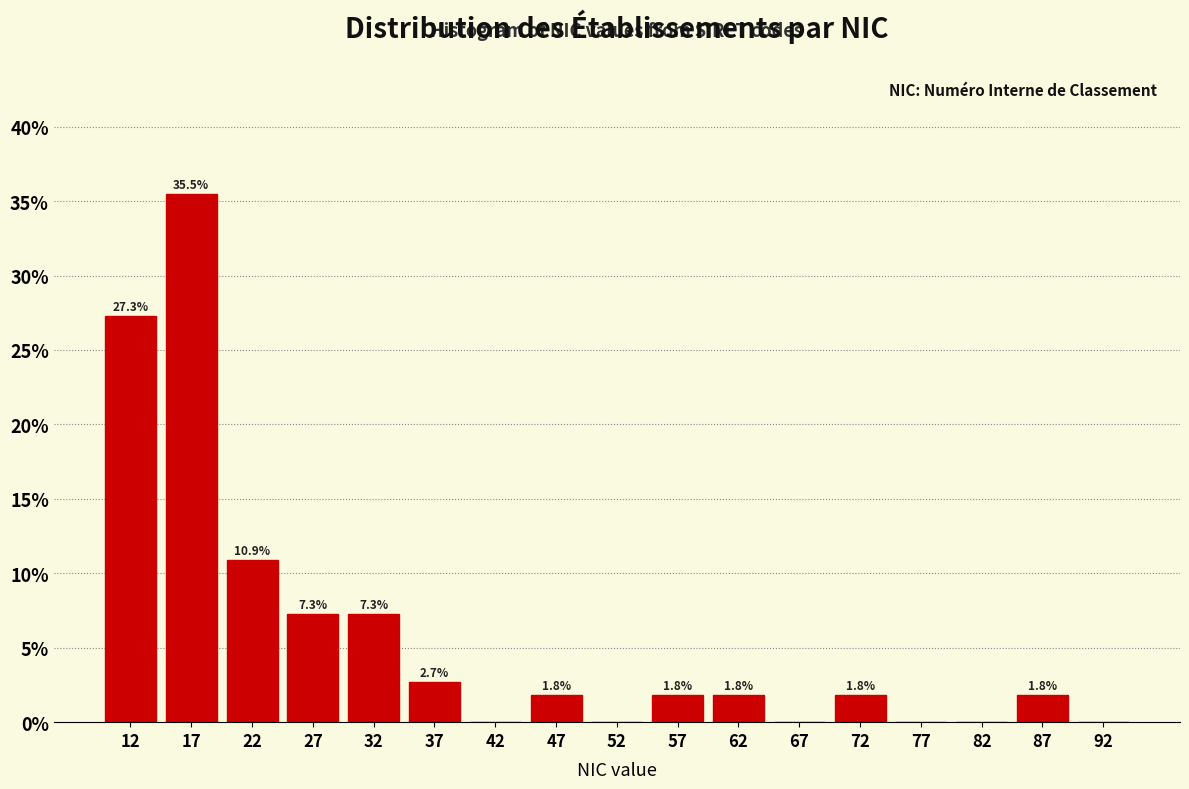

Which range on the x-axis has the tallest bar?

15 to 20